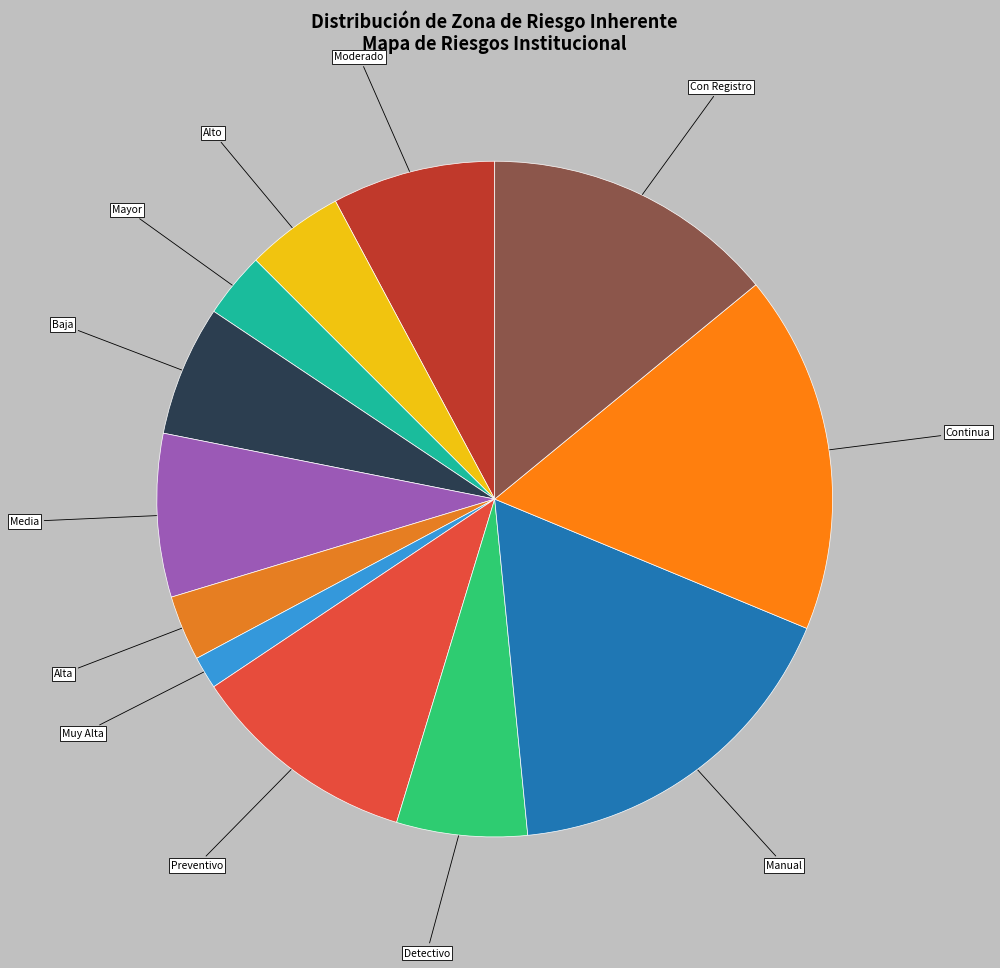

True or false: Moderado accounts for 1% of the total.

False